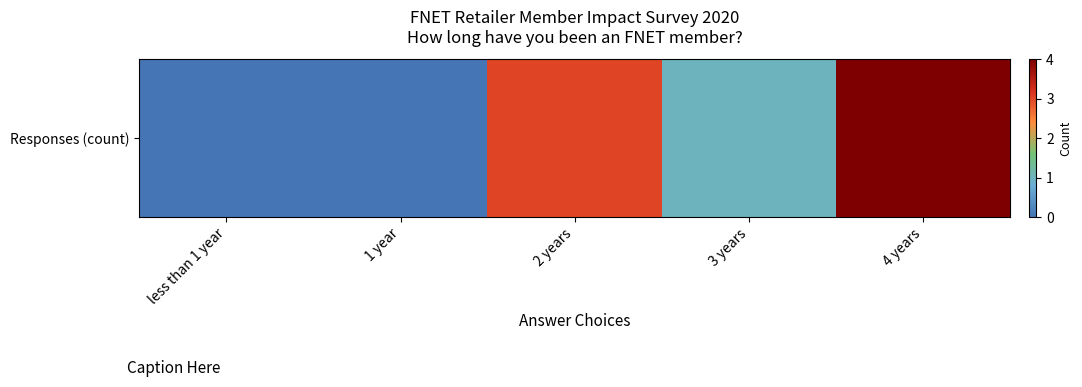

Where is the data nearest to the value 2?

2 years